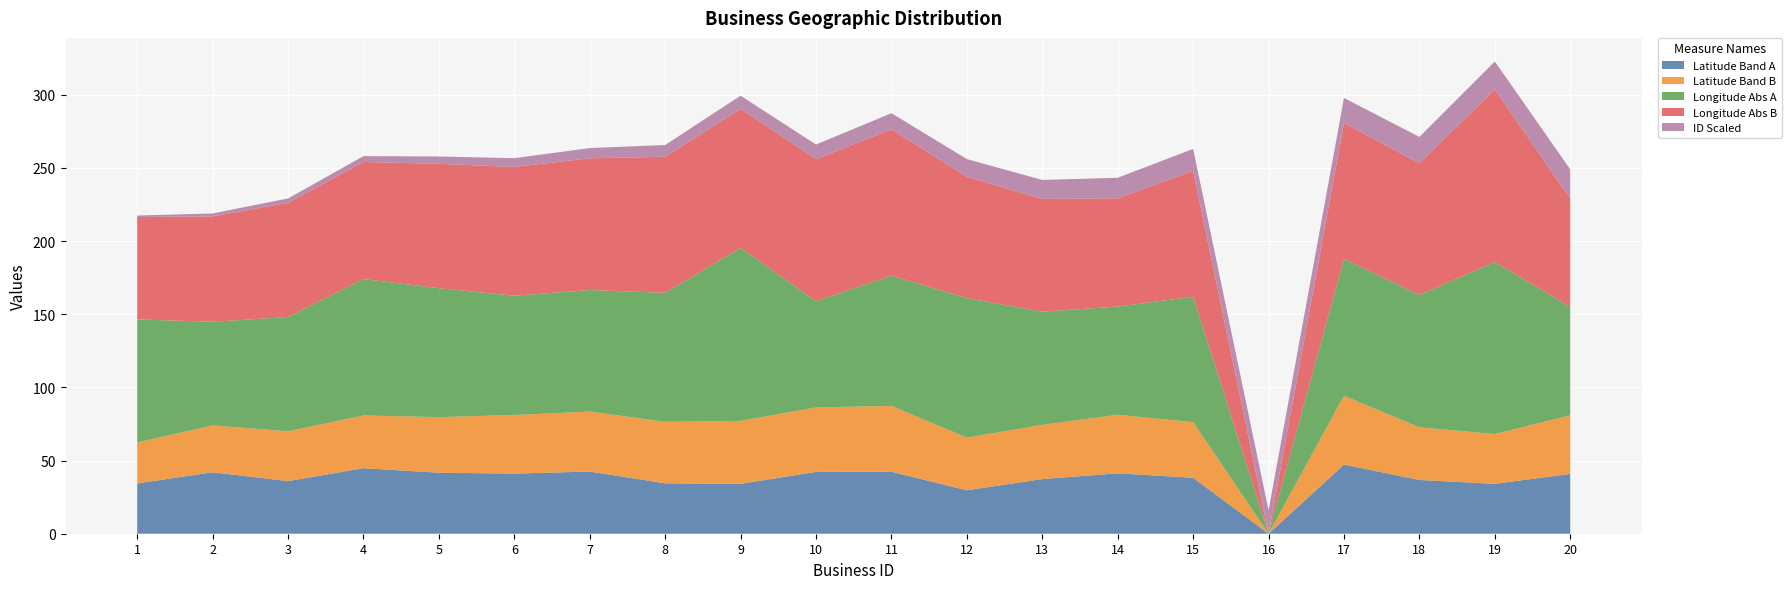

Reading right to left, what are all the values shown in this chart?

Latitude Band A: 40.9	34.1	36.7	47.2	0.0	38.2	41.3	37.4	29.7	42.3	42.3	34.1	34.5	42.5	41.1	41.7	44.8	36.0	42.0	34.4
Latitude Band B: 40.0	34.0	36.0	47.0	0.0	38.0	40.0	37.0	36.0	45.0	44.0	43.0	42.0	41.0	40.0	38.0	36.0	34.0	32.0	28.0
Longitude Abs A: 74.0	117.6	90.4	93.5	0.0	85.7	73.9	77.4	95.3	89.0	72.7	118.2	88.2	83.0	81.5	88.1	93.2	78.1	70.8	84.0
Longitude Abs B: 74.0	118.0	90.0	93.0	0.0	86.0	74.0	77.0	83.0	100.0	97.0	95.0	93.0	90.0	88.0	85.0	80.0	78.0	72.0	70.0
ID Scaled: 20.0	19.0	18.0	17.0	16.0	15.0	14.0	13.0	12.0	11.0	10.0	9.0	8.0	7.0	6.0	5.0	4.0	3.0	2.0	1.0